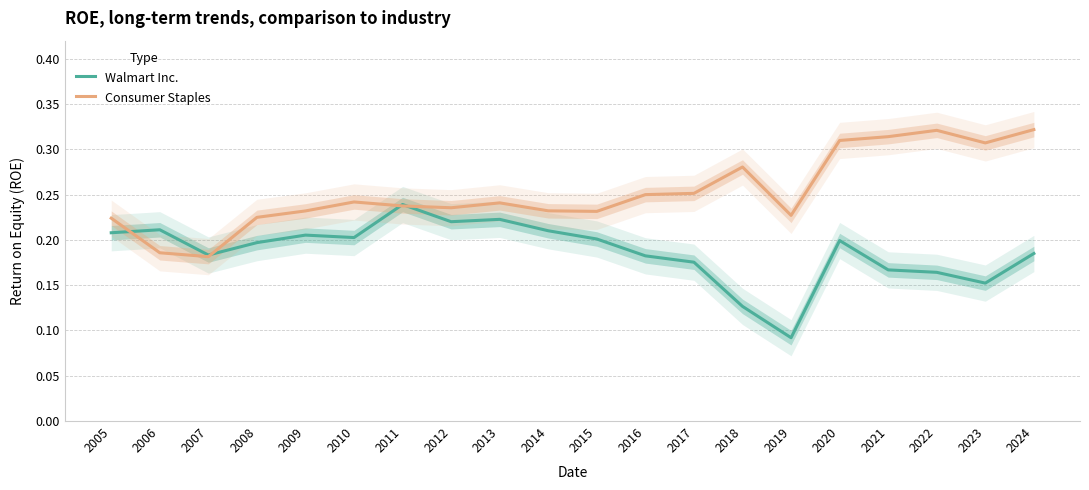

Which label corresponds to the largest value in the chart?

2024